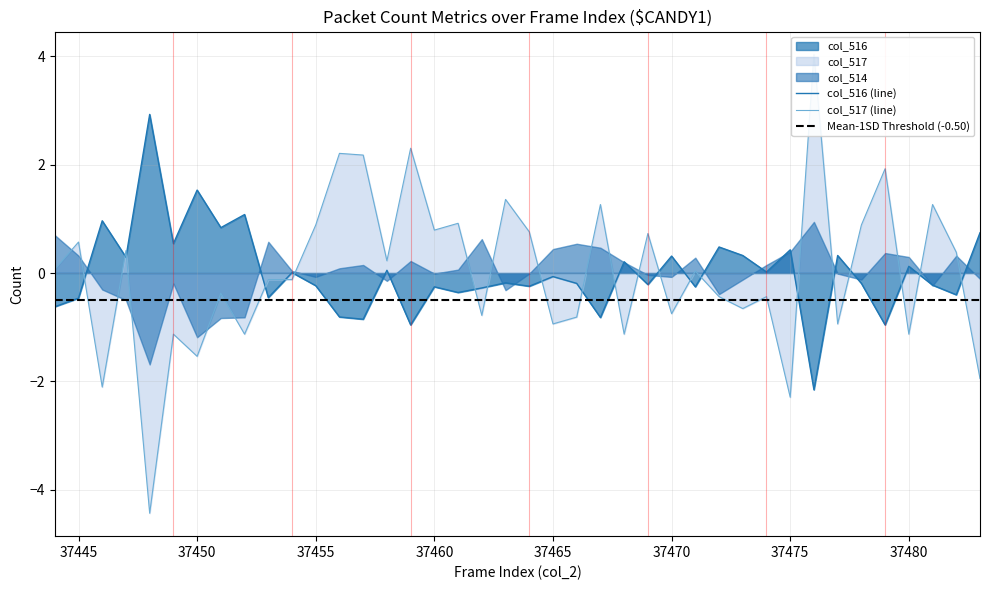

Read the col_517 value at 37447.

0.4